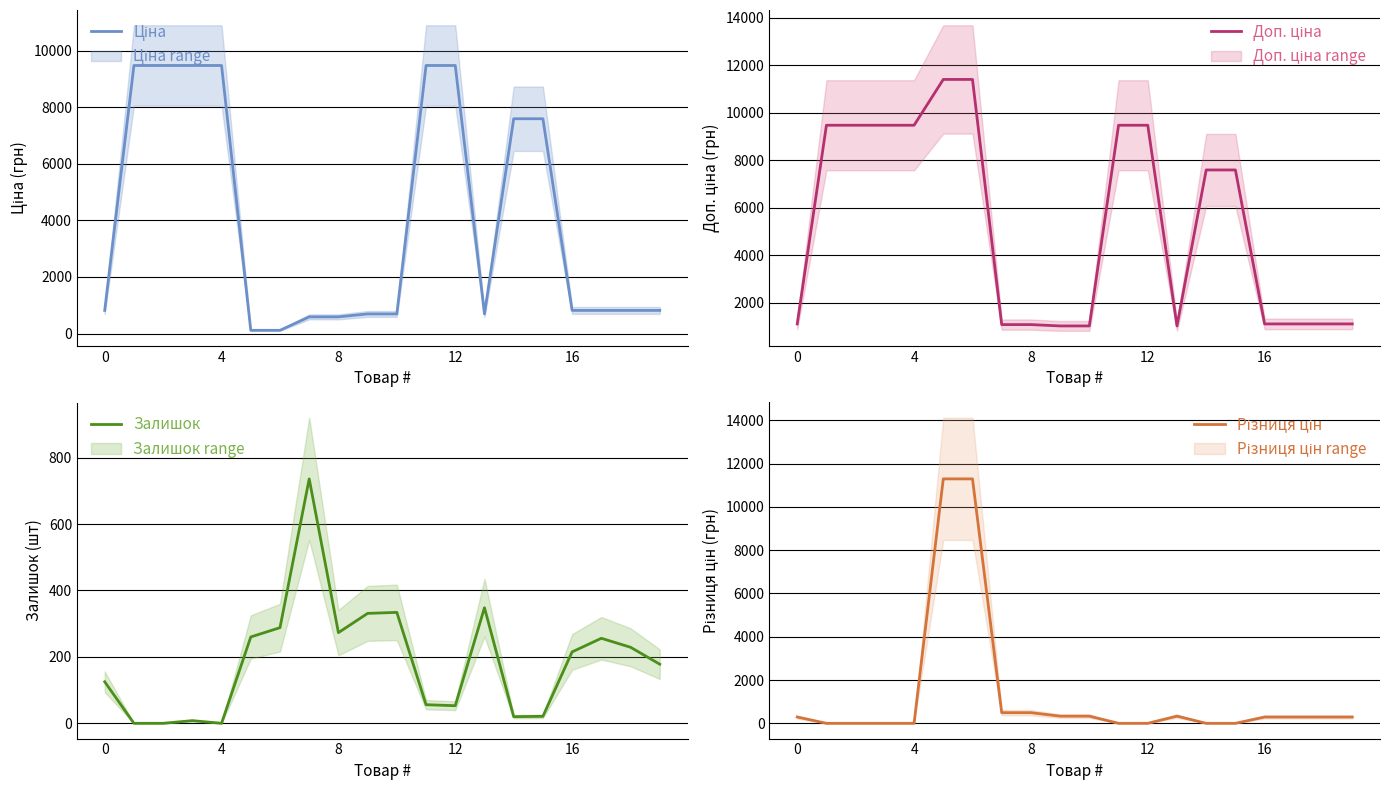

What is the maximum value for Залишок?

736